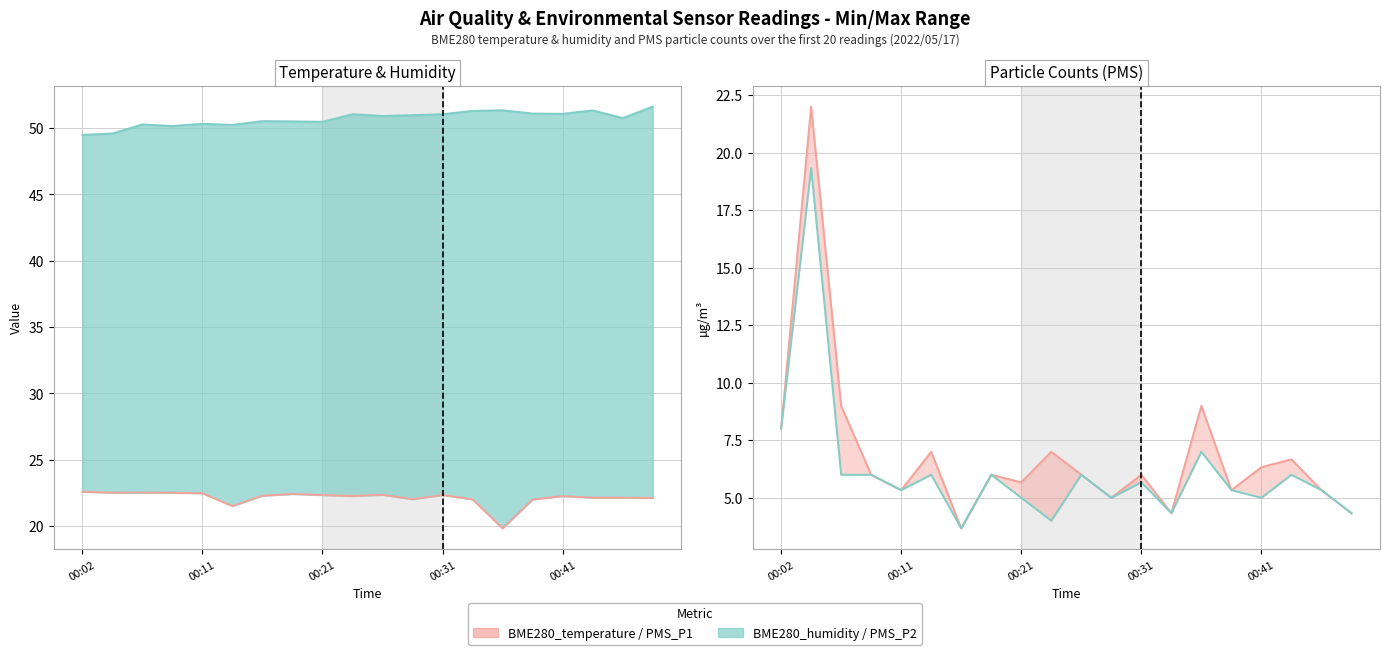

Where does the BME280_humidity series first go above 50?

00:07